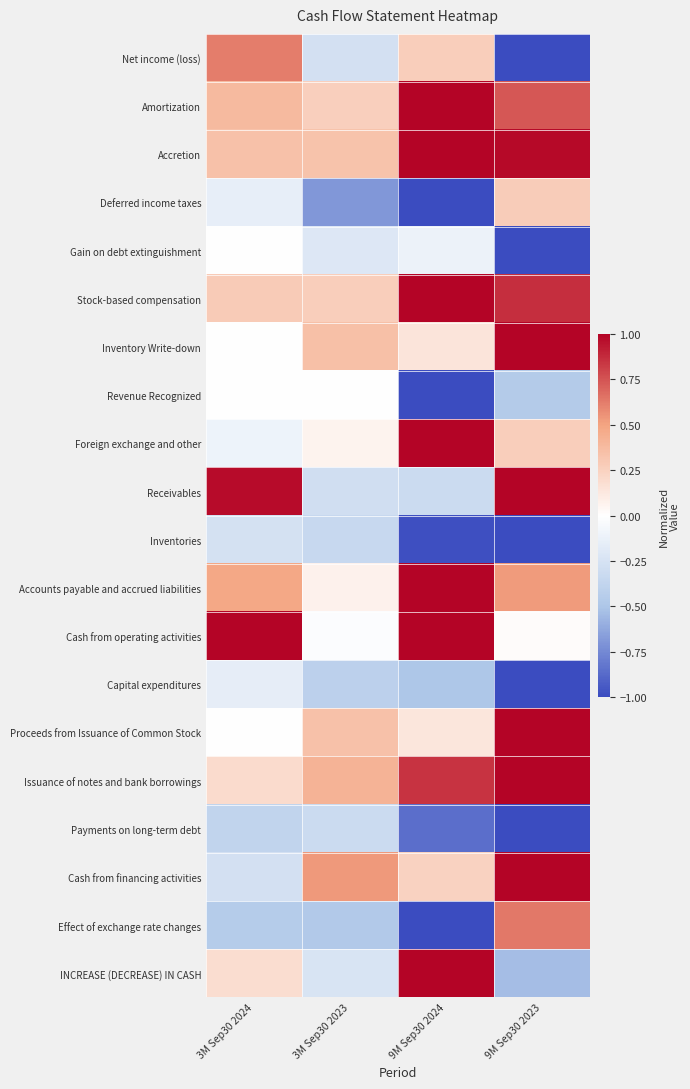

Rank the series by their maximum value, from highest to lowest.

Amortization, Accretion, Stock-based compensation, Inventory Write-down, Foreign exchange and other, Receivables, Accounts payable and accrued liabilities, Cash from operating activities, Proceeds from Issuance of Common Stock, Issuance of notes and bank borrowings, Cash from financing activities, INCREASE (DECREASE) IN CASH, Effect of exchange rate changes, Net income (loss), Deferred income taxes, Gain on debt extinguishment, Revenue Recognized, Capital expenditures, Inventories, Payments on long-term debt